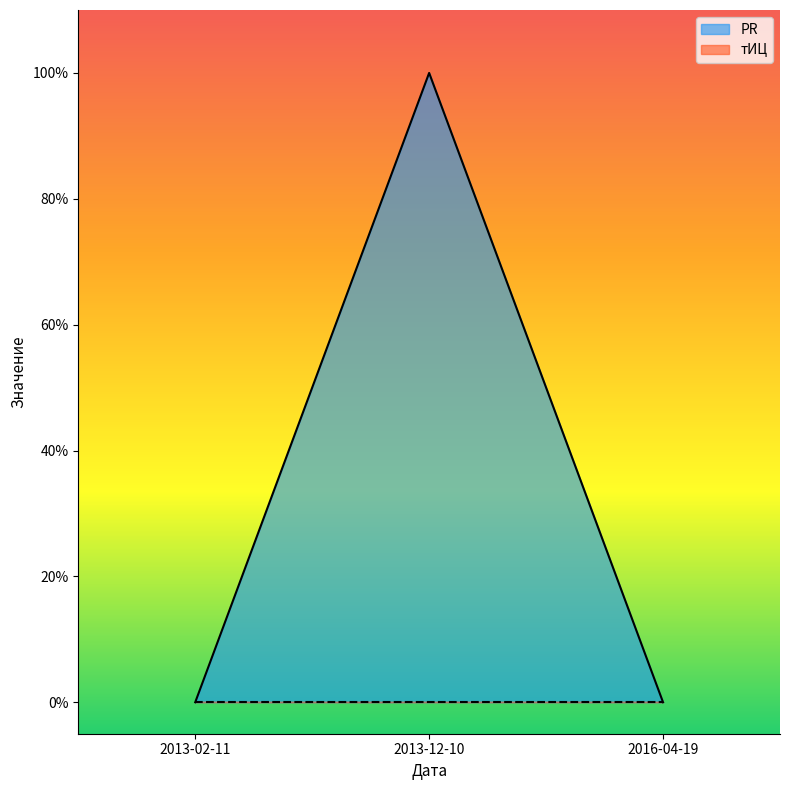

Reading left to right, extract all data points from this chart.

2013-02-11=0	2013-12-10=1	2016-04-19=0